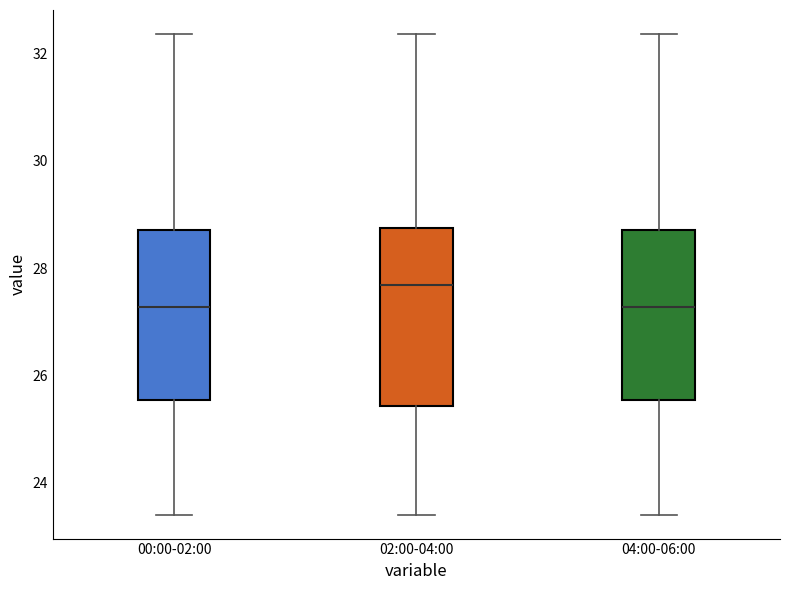

Which box has the highest median line?

02:00-04:00